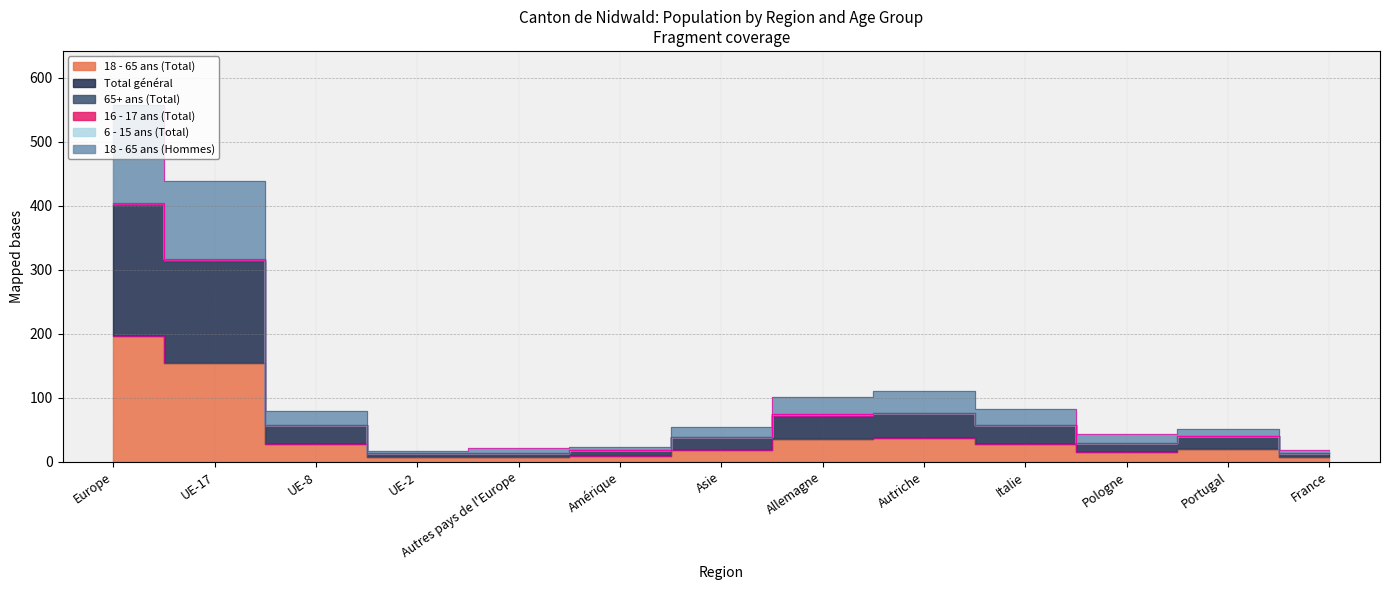

Rank the categories by 18 - 65 ans (Hommes) value from highest to lowest.

Europe, UE-17, Autriche, Allemagne, Italie, UE-8, Asie, Portugal, Pologne, Amérique, Autres pays de l'Europe, France, UE-2